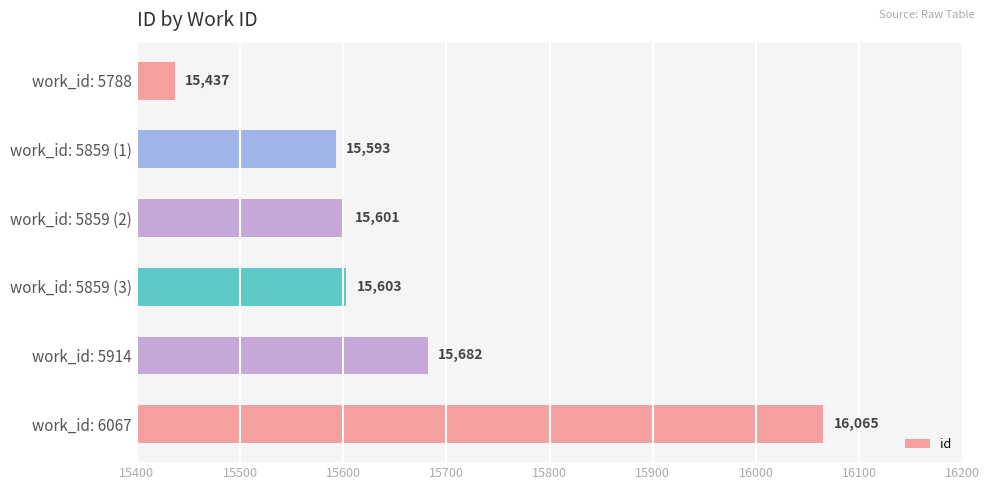

Which has a higher value, work_id: 5914 or work_id: 5859 (2)?

work_id: 5914